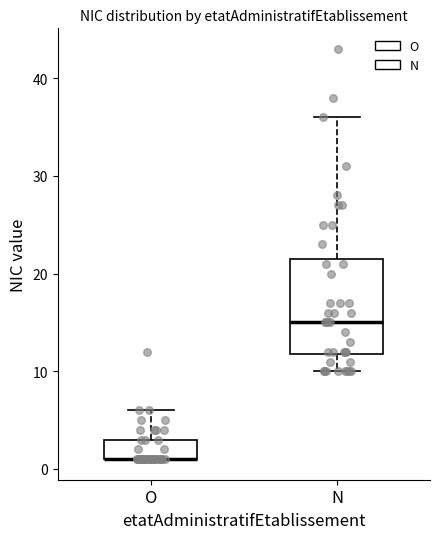

Comparing the boxes themselves (not the whiskers), which one is the tallest?

N